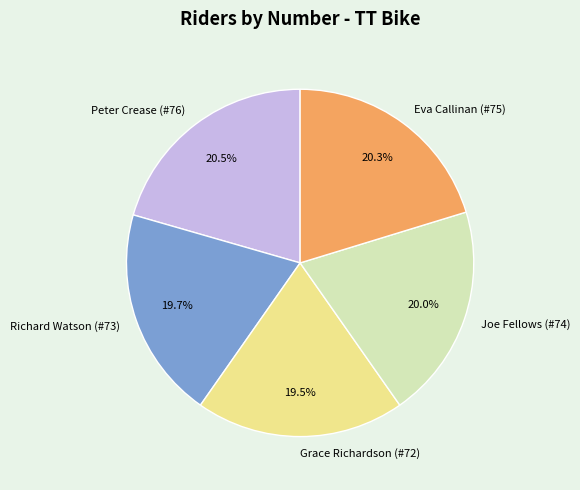

What percentage is the Joe Fellows (#74) slice, to the nearest percent?

20%